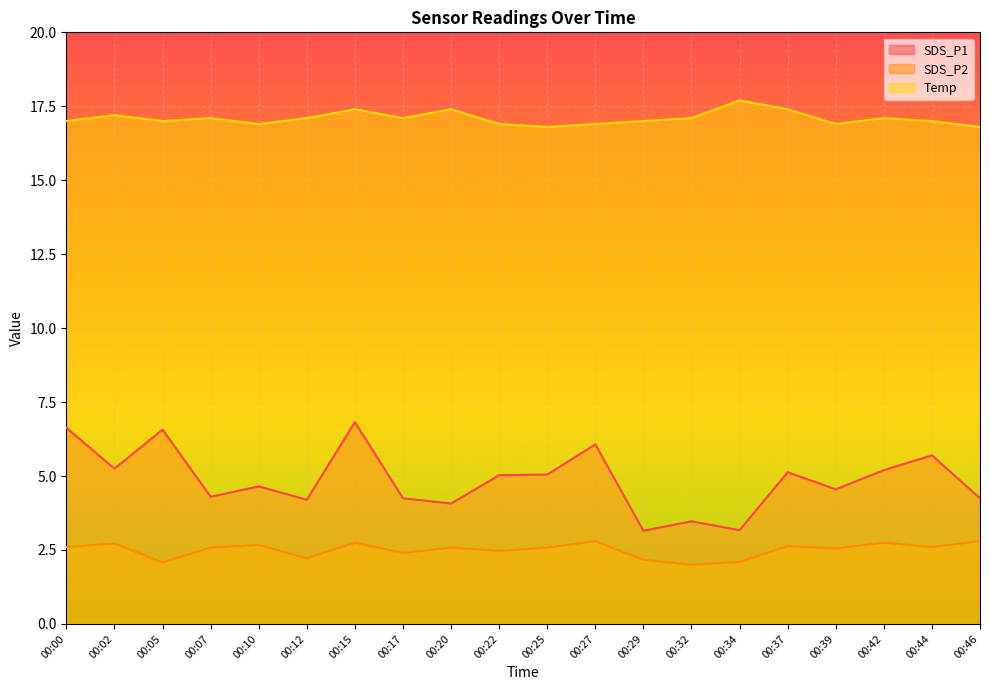

At which label does SDS_P1 reach its minimum?

00:29